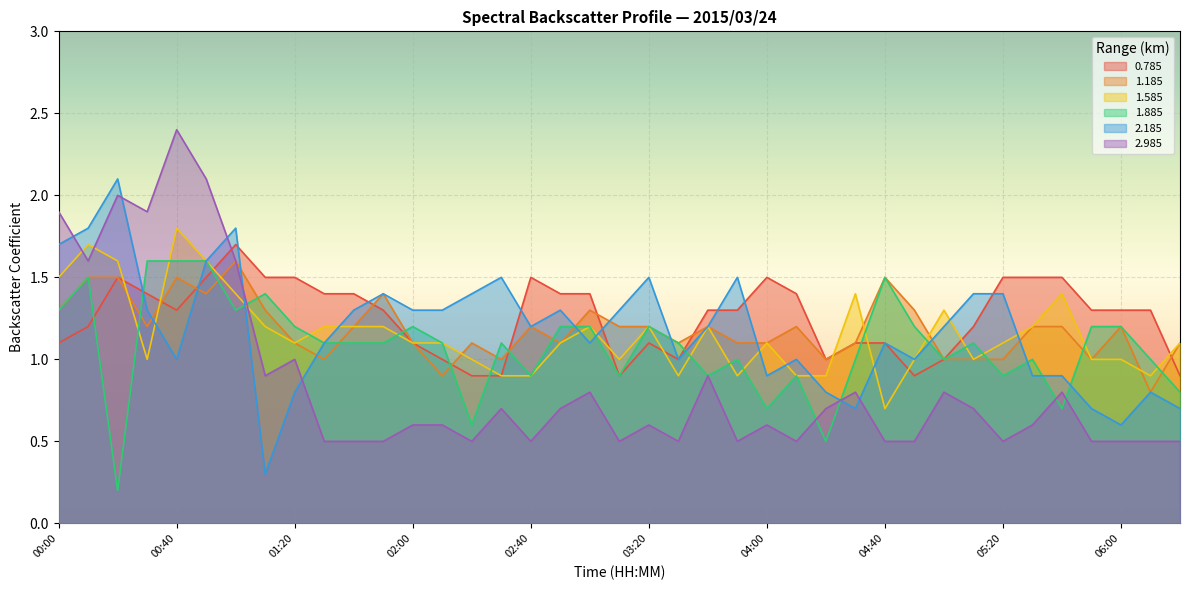

Which series has the largest total across all categories?

0.785